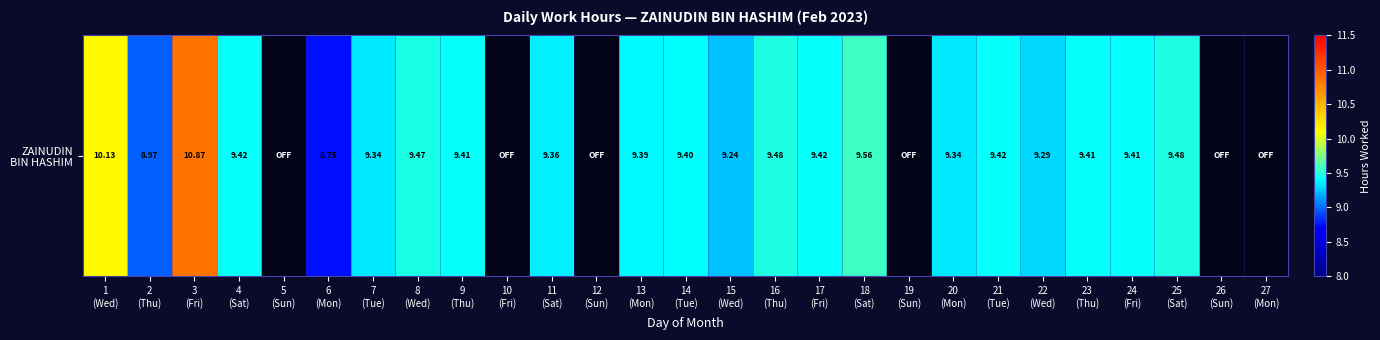

The value at 9
(Thu) is 15.9. True or false?

False